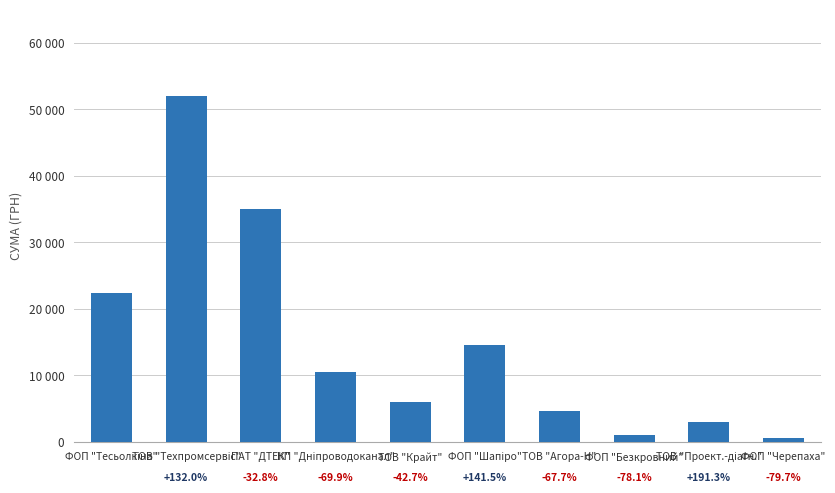

What value does the data have at КП "Дніпроводоканал"?

10497.7